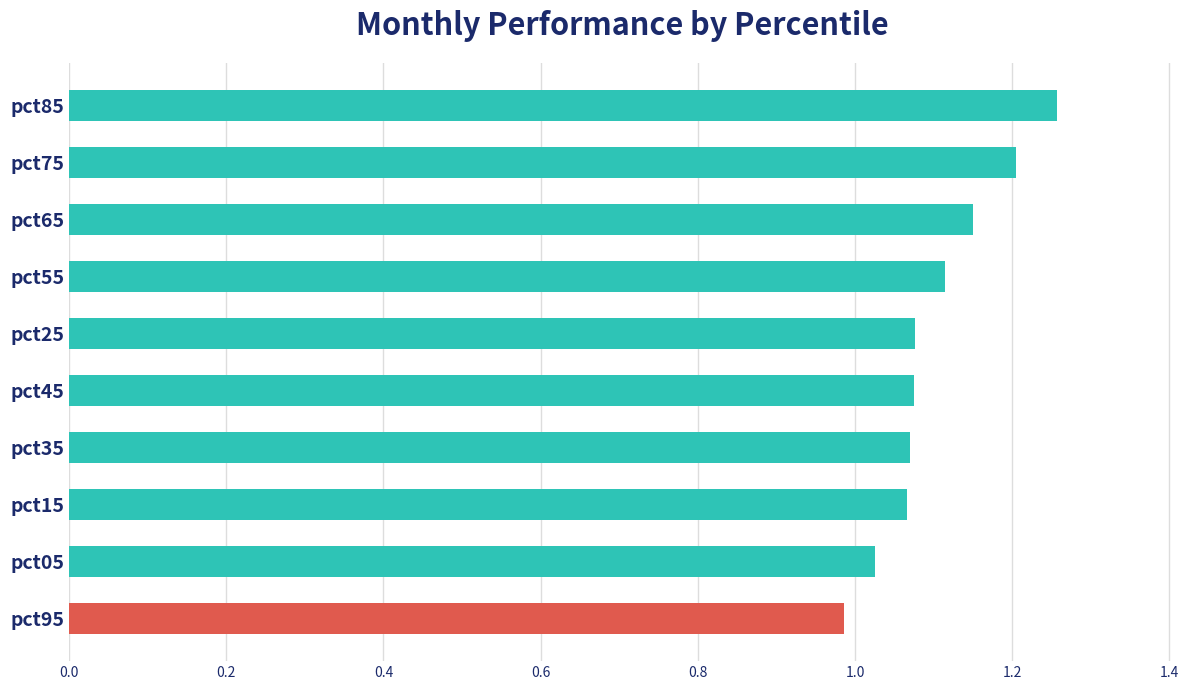

The value at pct25 is 1.7. True or false?

False